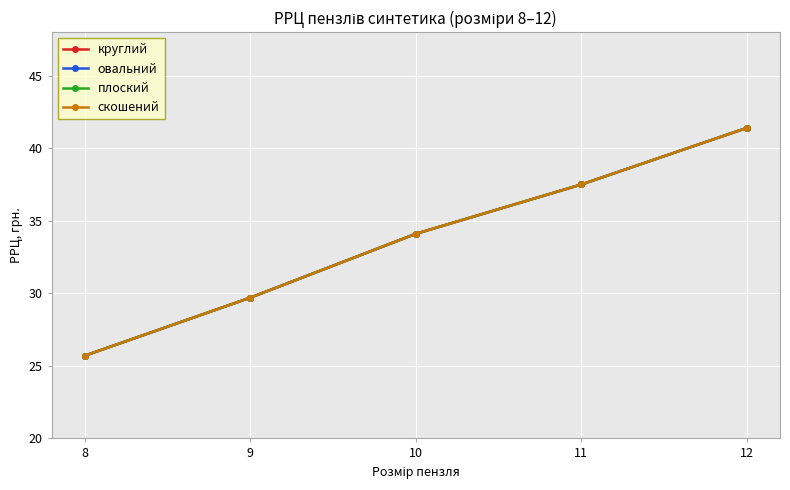

Does the chart have visible grid lines?

Yes